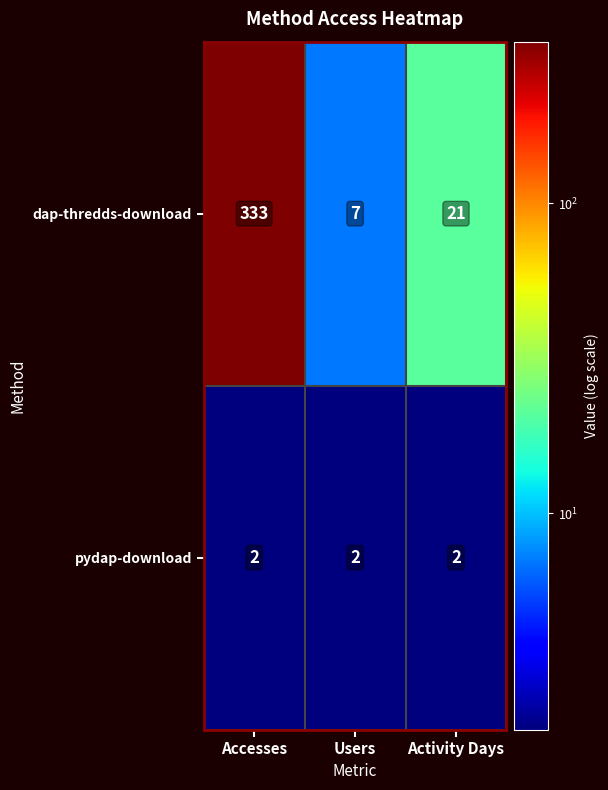

List the series in order of their overall mean, lowest first.

pydap-download, dap-thredds-download